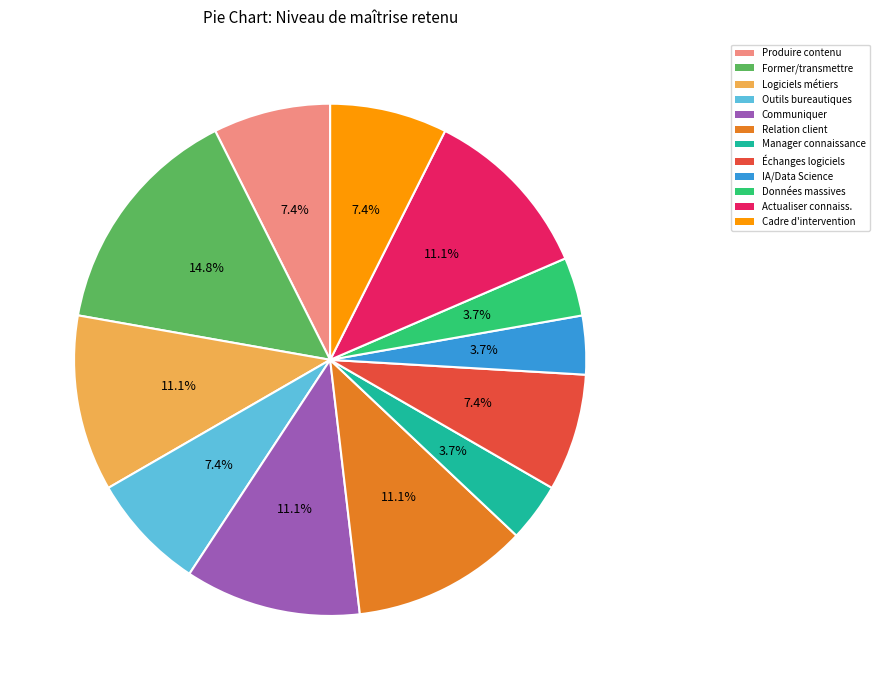

Is there any slice that represents more than half of the pie?

No